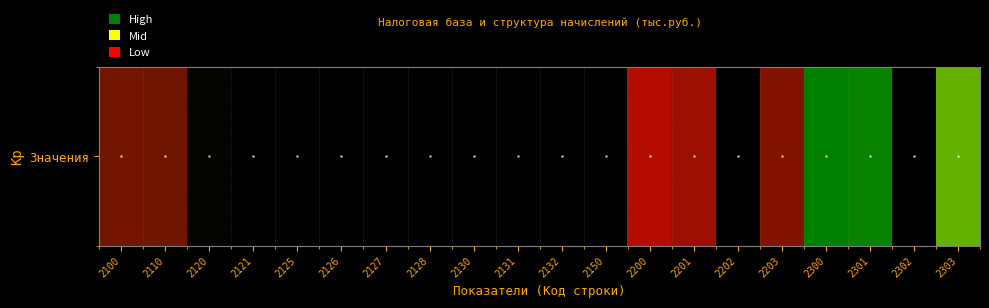

Count the number of data series in this chart.

1